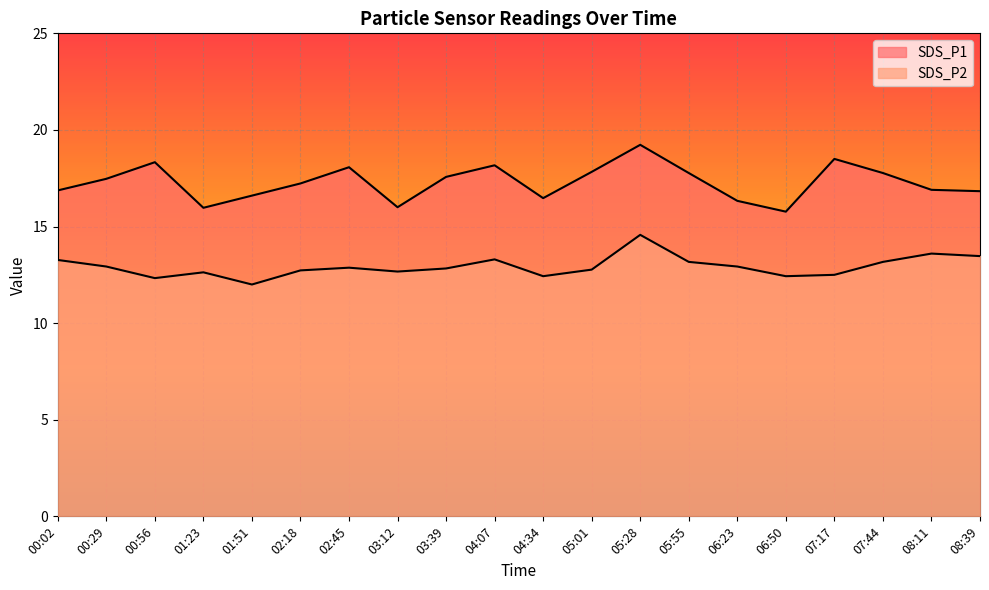

What position from the right is 01:51?

16